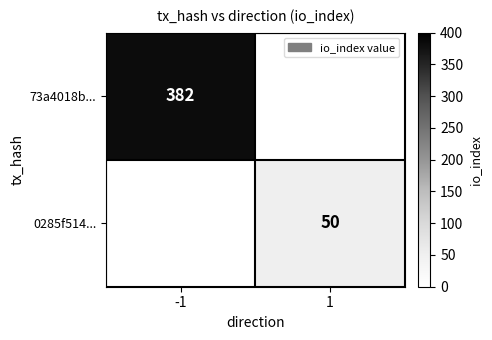

Count the number of categories in the chart.

2